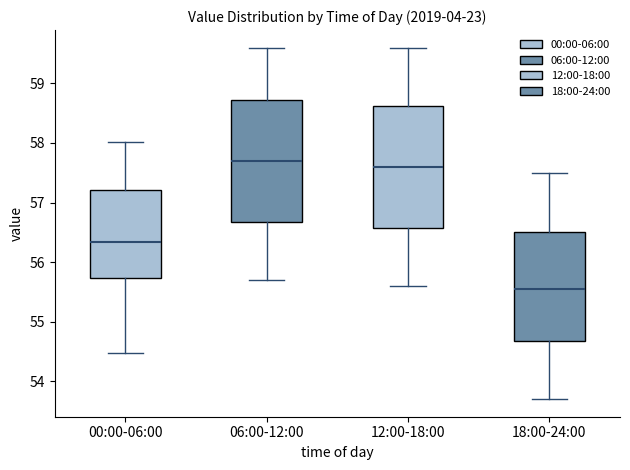

Which box's median line is the highest?

06:00-12:00